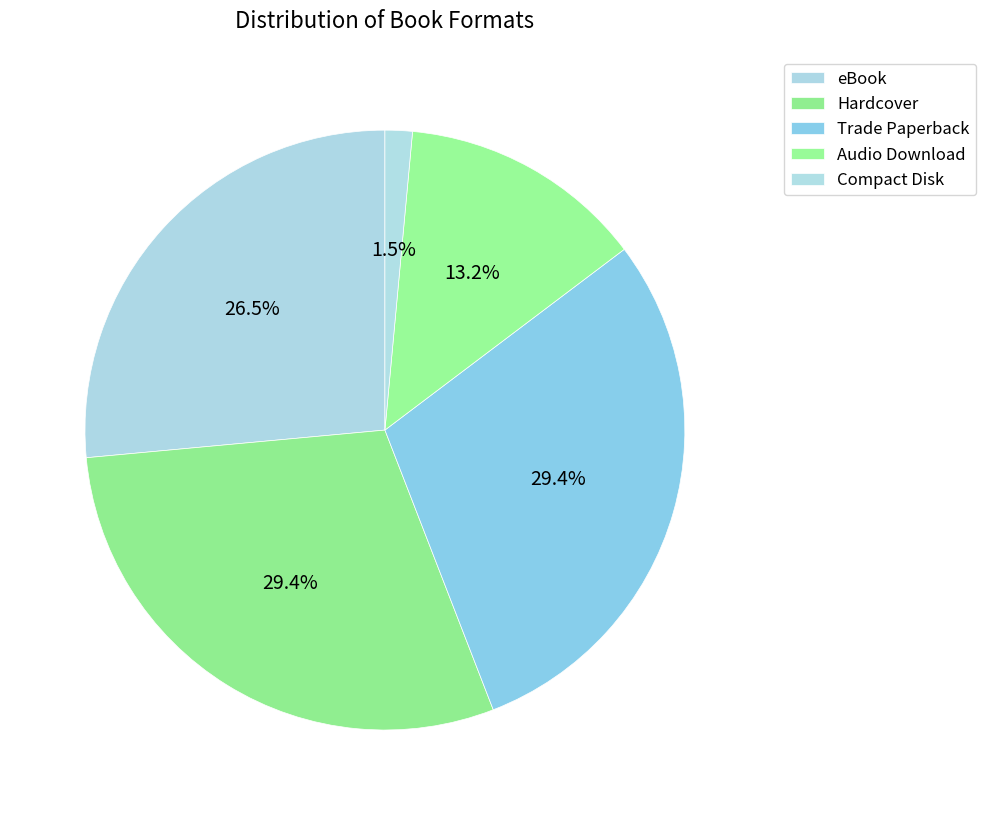

Count the number of slices in the pie.

5